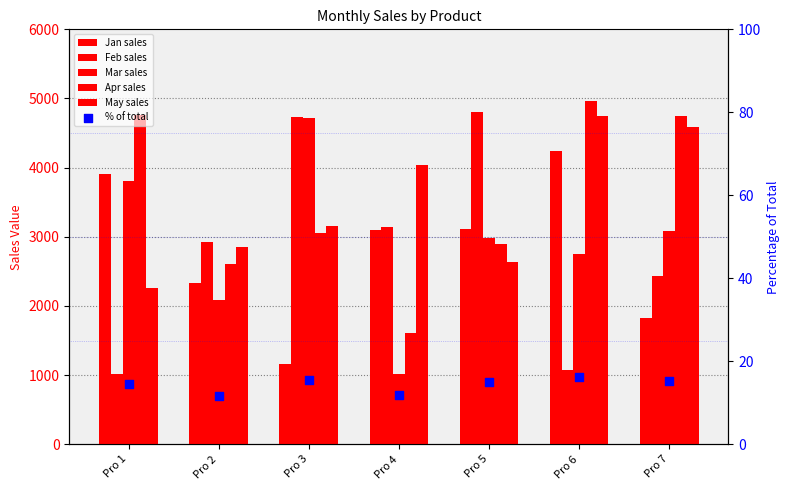

Which series reaches the minimum Y coordinate?

% of total